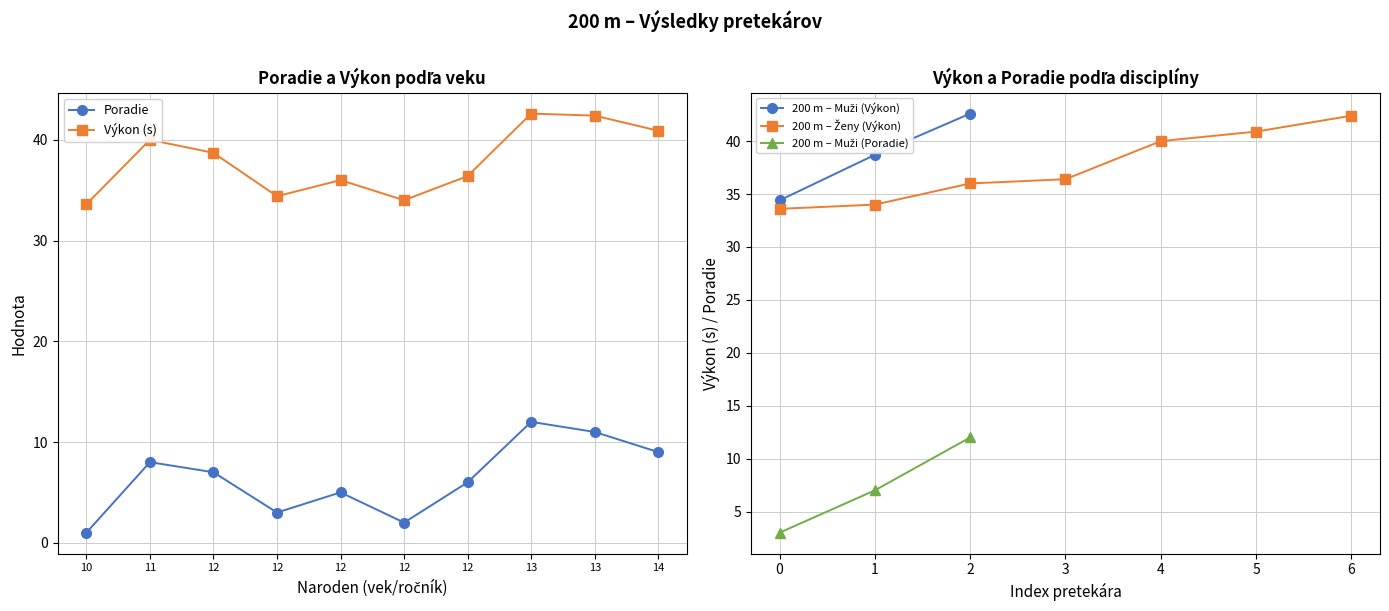

Reading left to right, what are all the values shown in this chart?

Poradie: Tatarka Nikolas=3.0	Lisko Simon=7.0	Ochodničan Adrián=12.0	Kapustová Paulína=1.0	Bílešová Eva=2.0	Svrčková Karolína=5.0	Lisková Natália=6.0	Cesneková Terézia=8.0	Cesneková Aneta=9.0	Luciaková Nina=11.0
Výkon: Tatarka Nikolas=34.4	Lisko Simon=38.7	Ochodničan Adrián=42.6	Kapustová Paulína=33.6	Bílešová Eva=34.0	Svrčková Karolína=36.0	Lisková Natália=36.4	Cesneková Terézia=40.0	Cesneková Aneta=40.9	Luciaková Nina=42.4